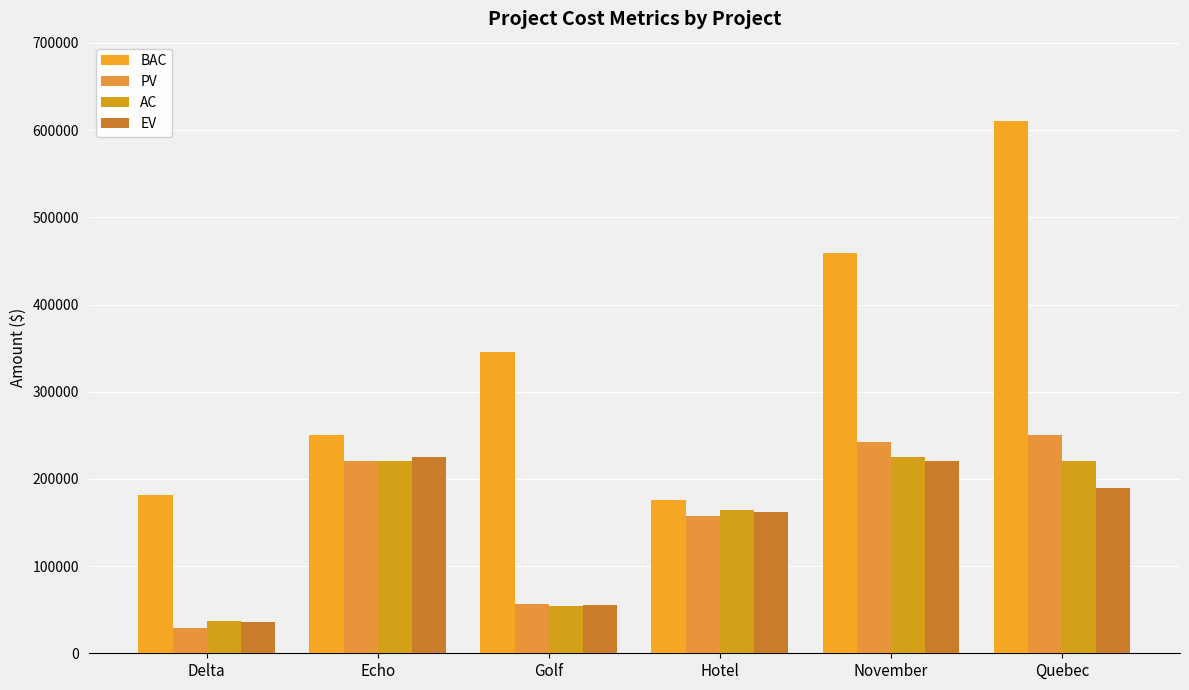

How many series are shown in this chart?

4